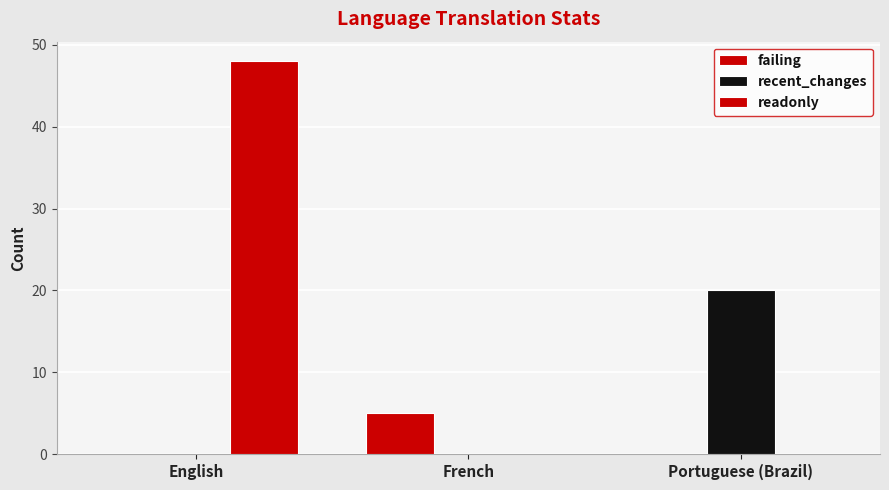

Does the chart contain stacked bars?

No